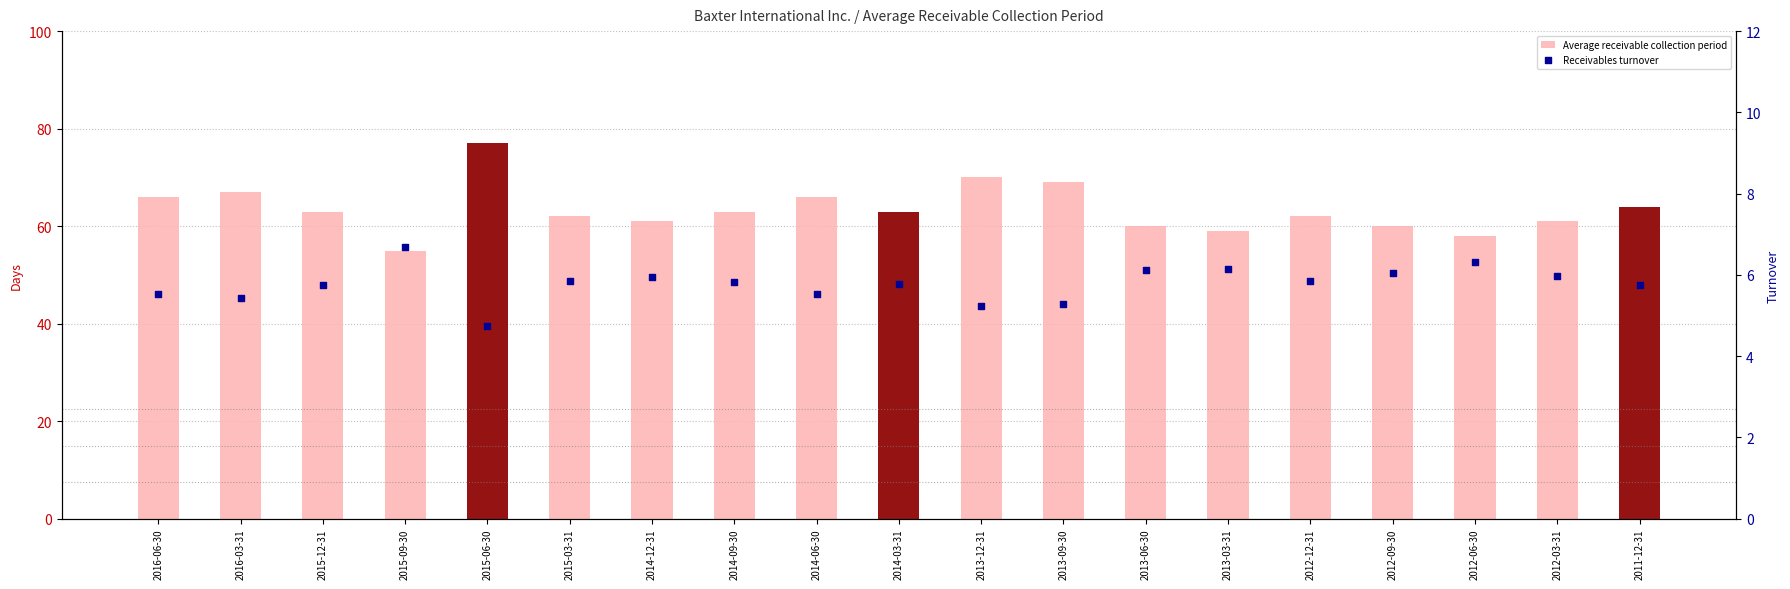

Is the value of Receivables turnover at 2012-09-30 greater than the value of Average receivable collection period at 2014-03-31?

No